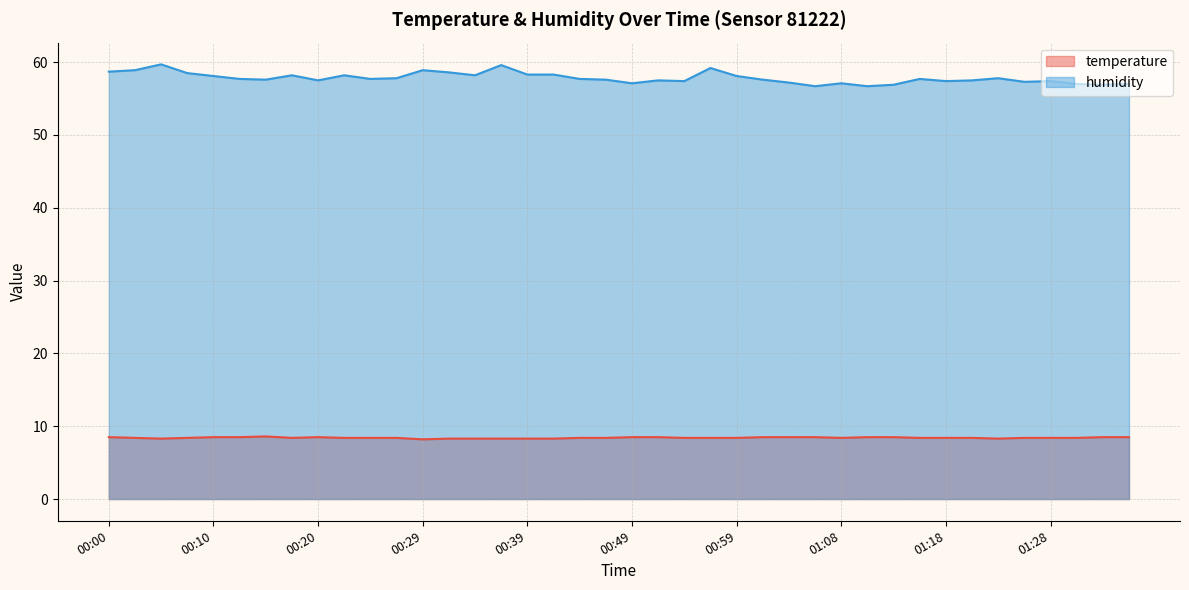

True or false: temperature and humidity cross at least once.

False